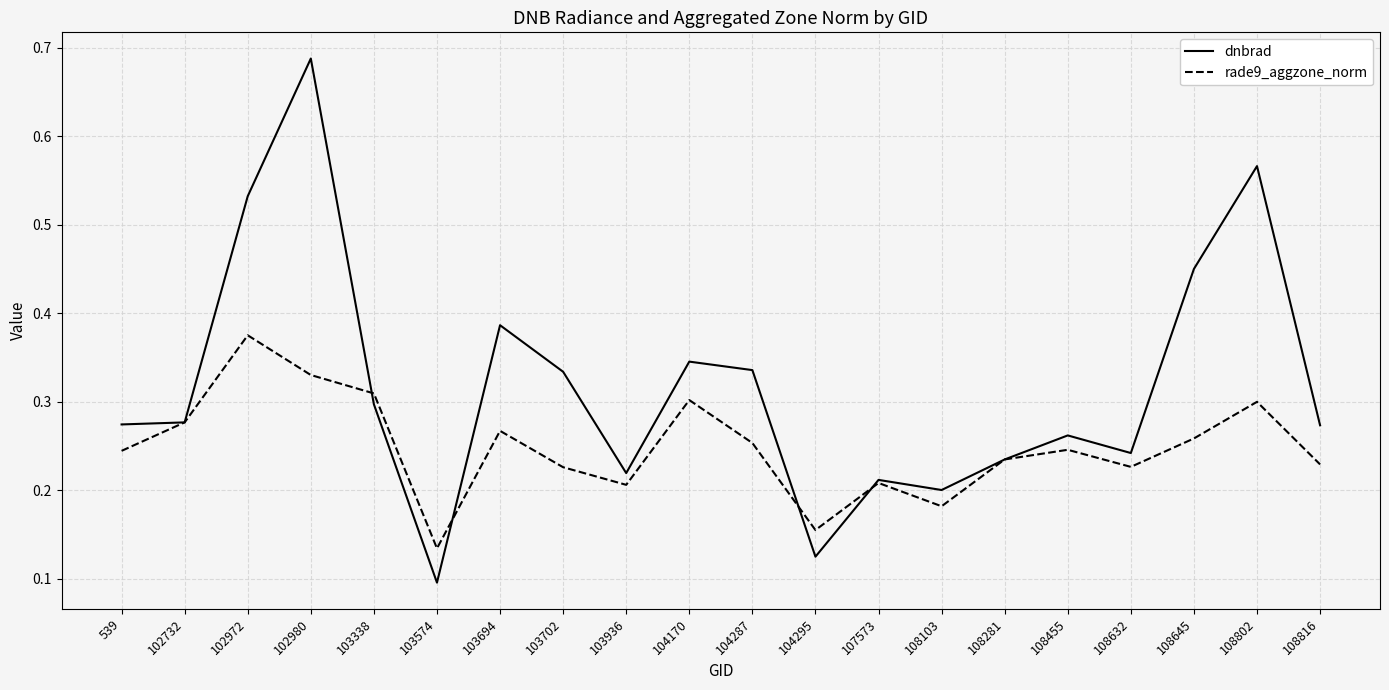

Which series ends up on top after the final intersection of rade9_aggzone_norm and dnbrad?

dnbrad